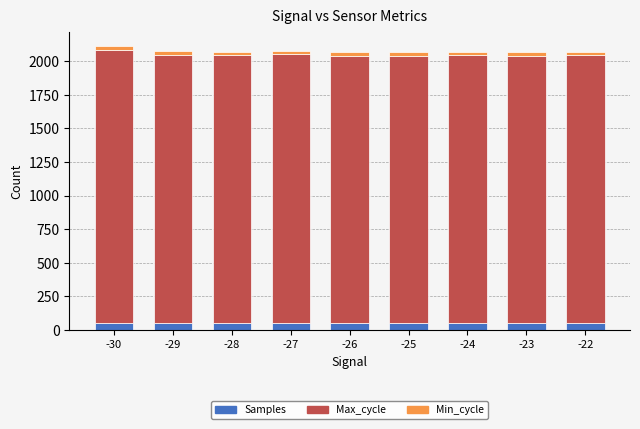

What is the average value of the Samples series?

50.5